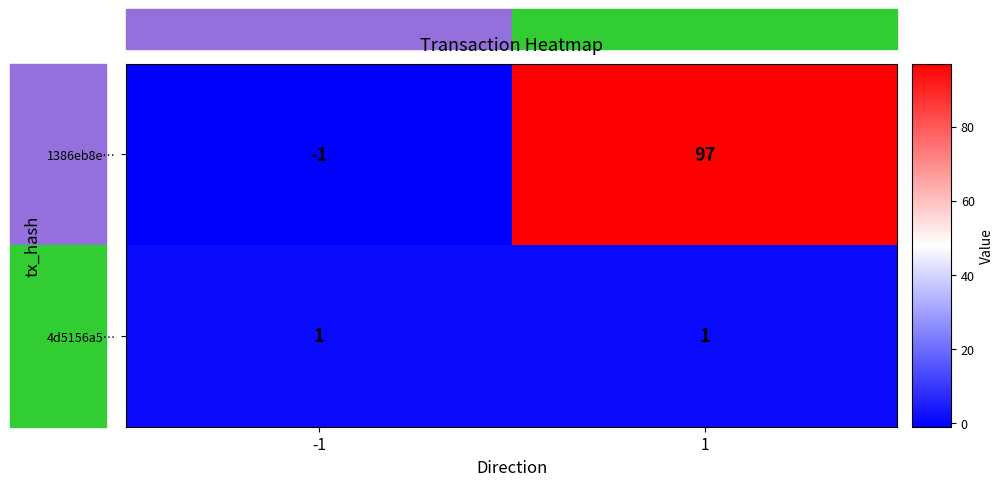

What is the average value of the 1386eb8e… series?

48